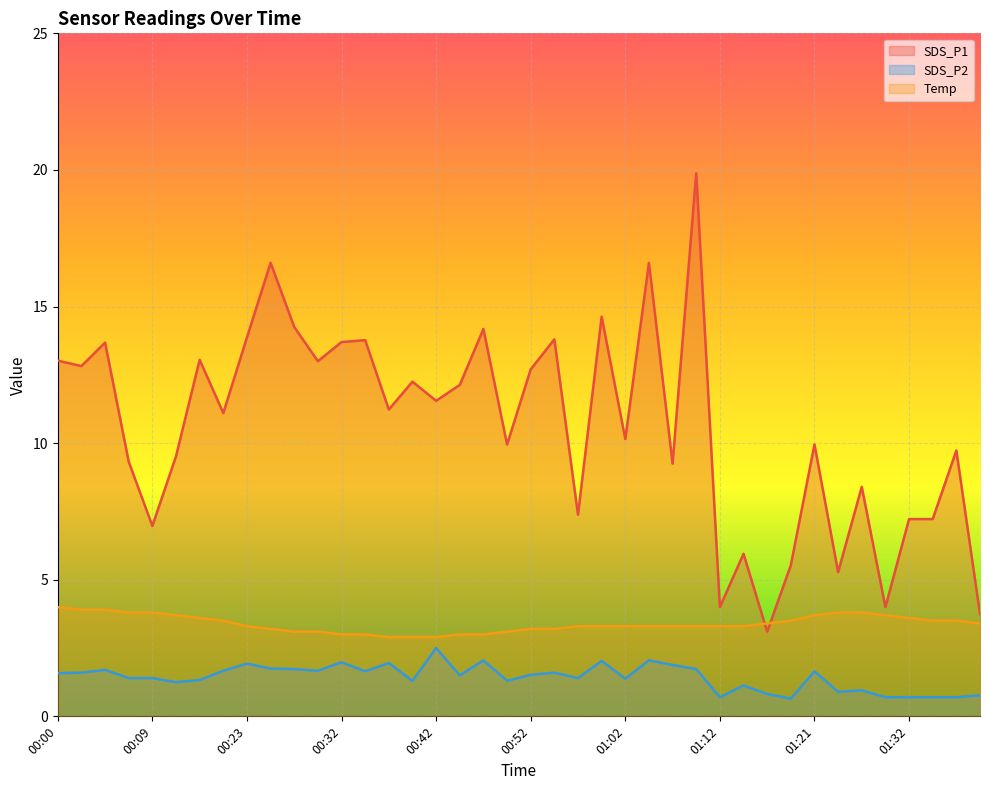

Which series changed the most between 00:54 and 01:09?

SDS_P1